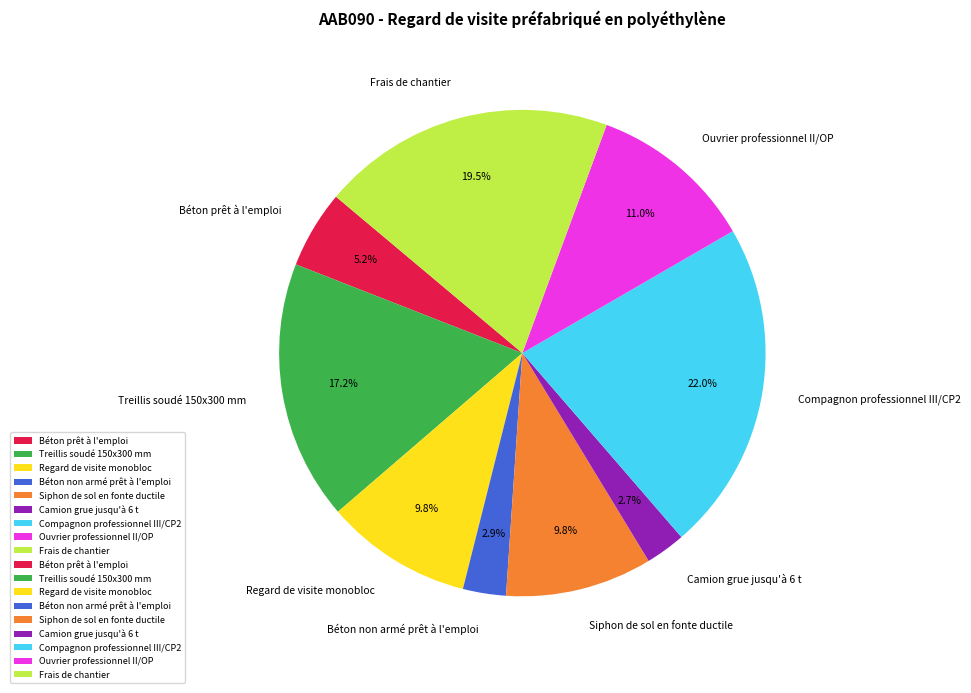

Count the number of slices in the pie.

9